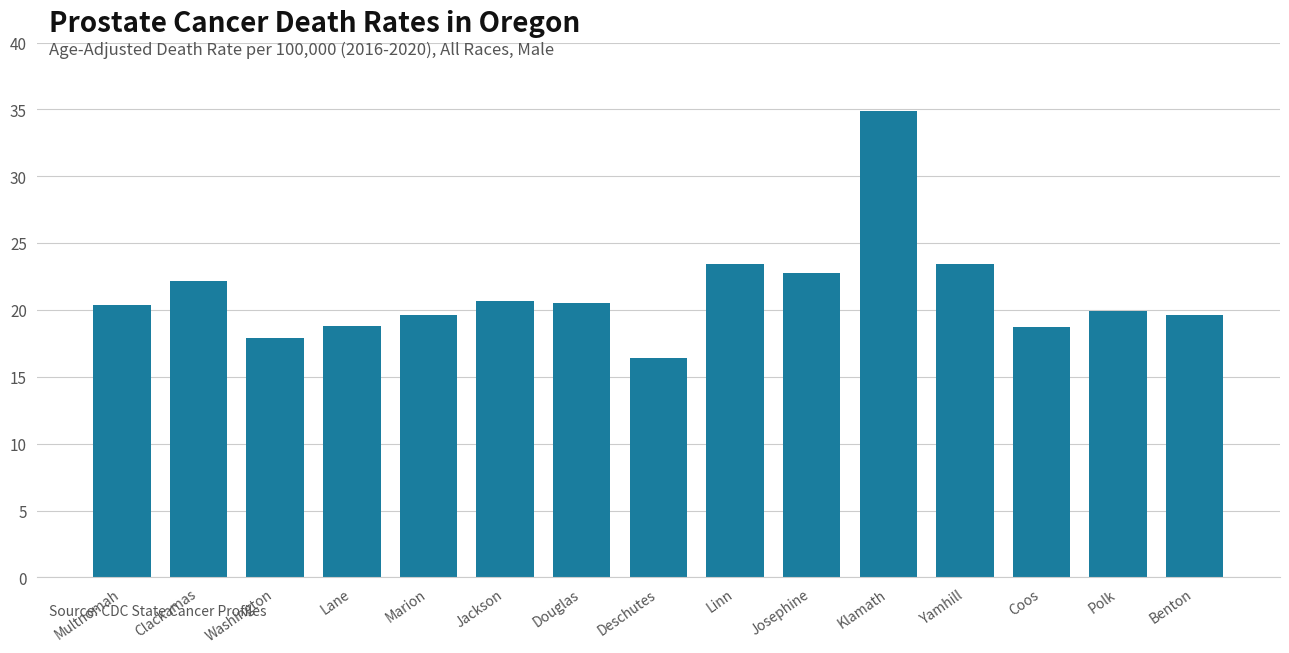

What is the minimum value shown in the chart?

16.4